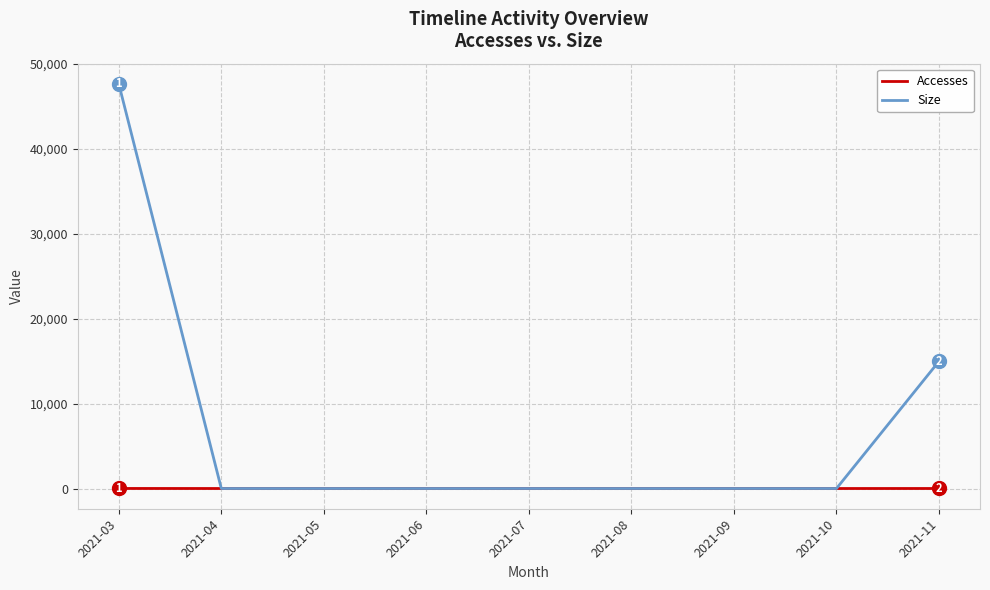

At which category is the sum across all series the highest?

2021-03